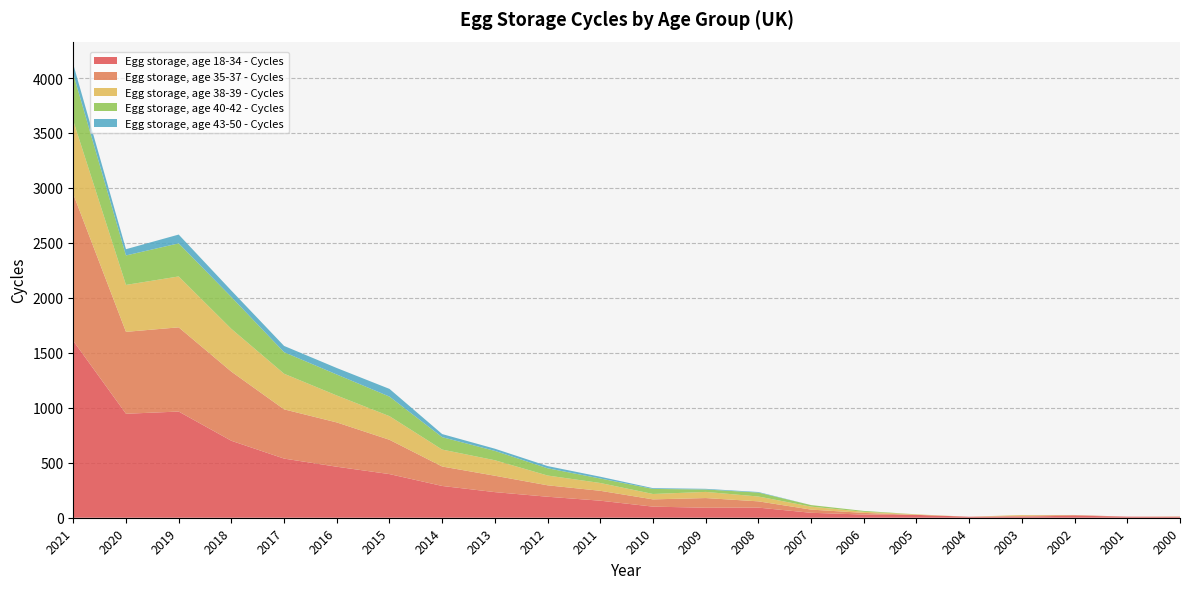

Reading left to right, extract all data points from this chart.

Egg storage, age 18-34 - Cycles: 2021=1609	2020=946	2019=966	2018=700	2017=538	2016=464	2015=397	2014=289	2013=233	2012=191	2011=155	2010=101	2009=91	2008=92	2007=45	2006=29	2005=26	2004=9	2003=10	2002=19	2001=10	2000=6
Egg storage, age 35-37 - Cycles: 2021=1335	2020=745	2019=766	2018=629	2017=448	2016=403	2015=312	2014=177	2013=149	2012=104	2011=90	2010=66	2009=88	2008=57	2007=29	2006=15	2005=0	2004=0	2003=8	2002=6	2001=0	2000=5
Egg storage, age 38-39 - Cycles: 2021=667	2020=427	2019=463	2018=389	2017=324	2016=245	2015=215	2014=154	2013=141	2012=89	2011=71	2010=49	2009=56	2008=44	2007=27	2006=10	2005=5	2004=0	2003=7	2002=0	2001=0	2000=0
Egg storage, age 40-42 - Cycles: 2021=426	2020=268	2019=301	2018=290	2017=196	2016=191	2015=178	2014=113	2013=85	2012=66	2011=41	2010=46	2009=22	2008=36	2007=14	2006=8	2005=0	2004=0	2003=0	2002=0	2001=0	2000=0
Egg storage, age 43-50 - Cycles: 2021=88	2020=57	2019=80	2018=58	2017=57	2016=59	2015=70	2014=28	2013=20	2012=20	2011=16	2010=7	2009=6	2008=5	2007=0	2006=0	2005=0	2004=0	2003=0	2002=0	2001=0	2000=0